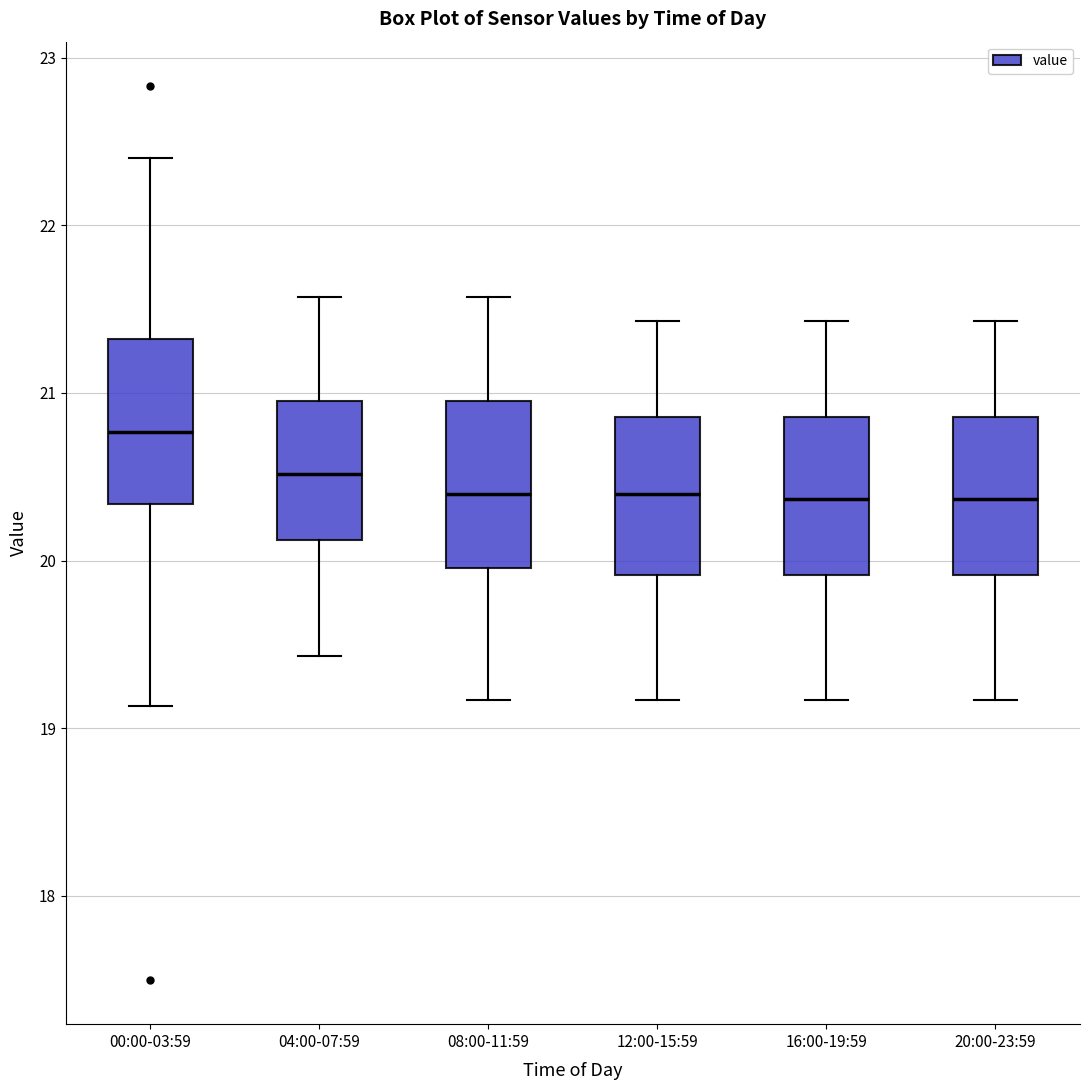

Where is the lower edge of the box for 12:00-15:59 on the y-axis? The values are not printed on the chart, so give them approximately, as read against the axis.

19.9